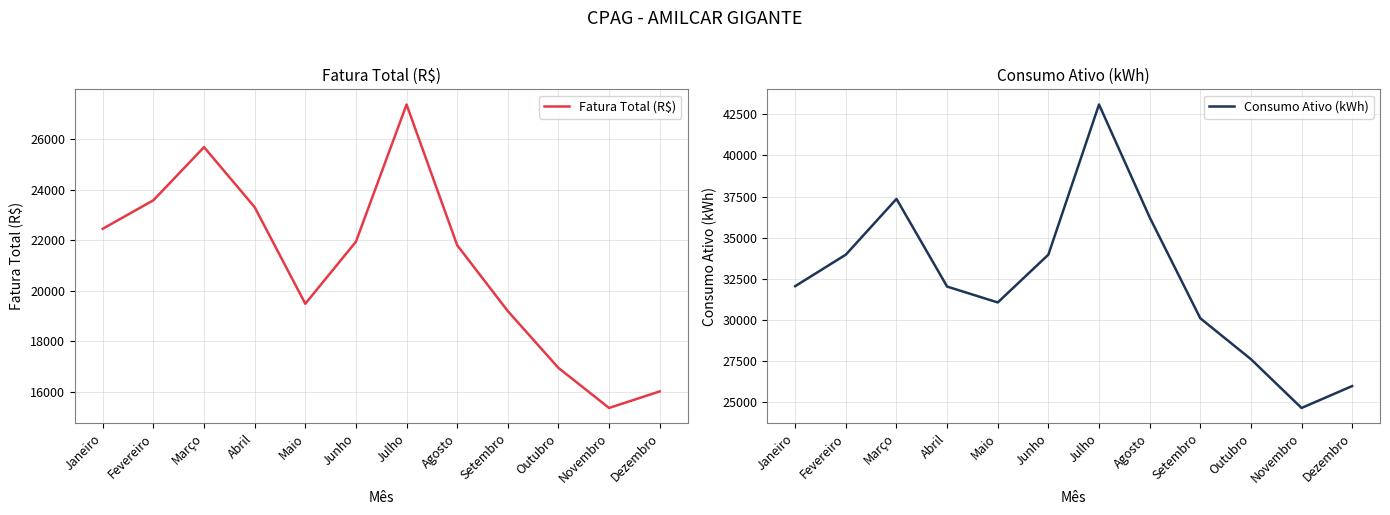

Where does the Consumo Ativo (kWh) series first go above 32049?

Fevereiro